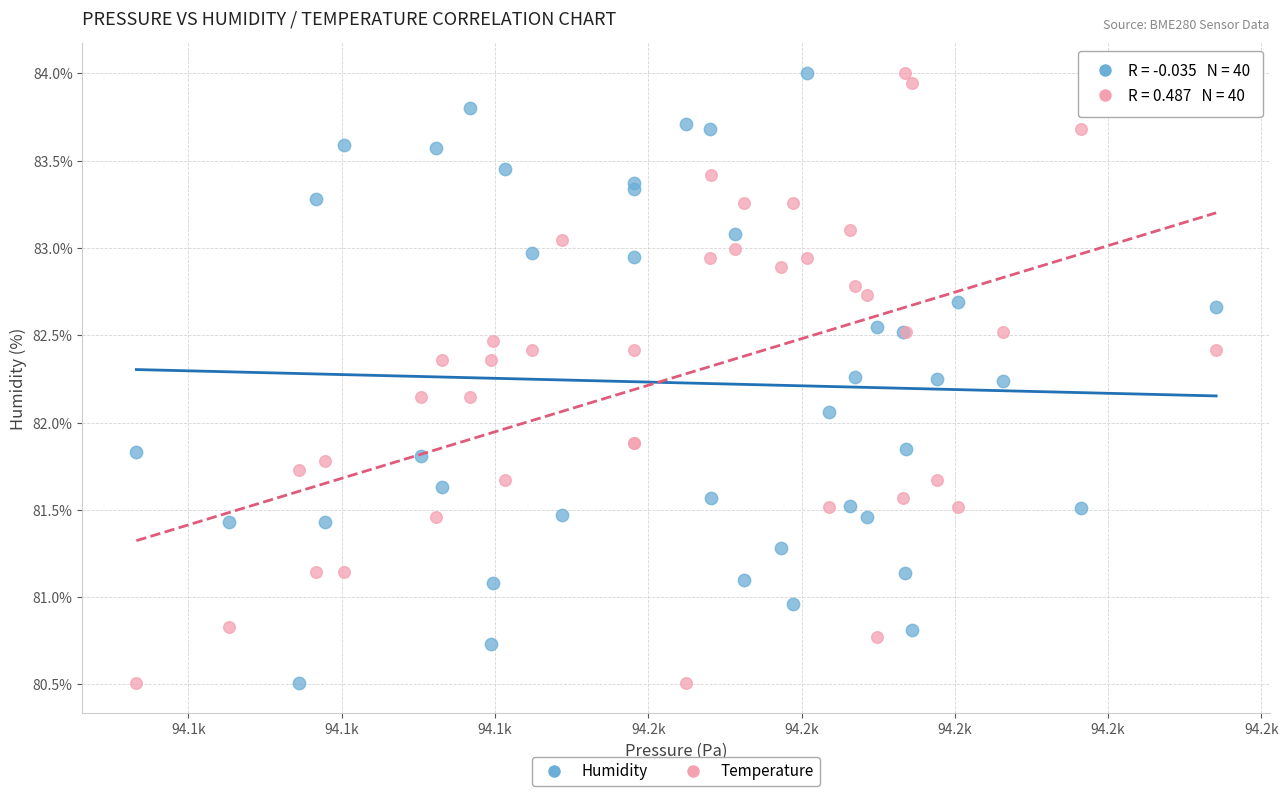

What is the X range (max minus min) for the scatter plot?

176.1